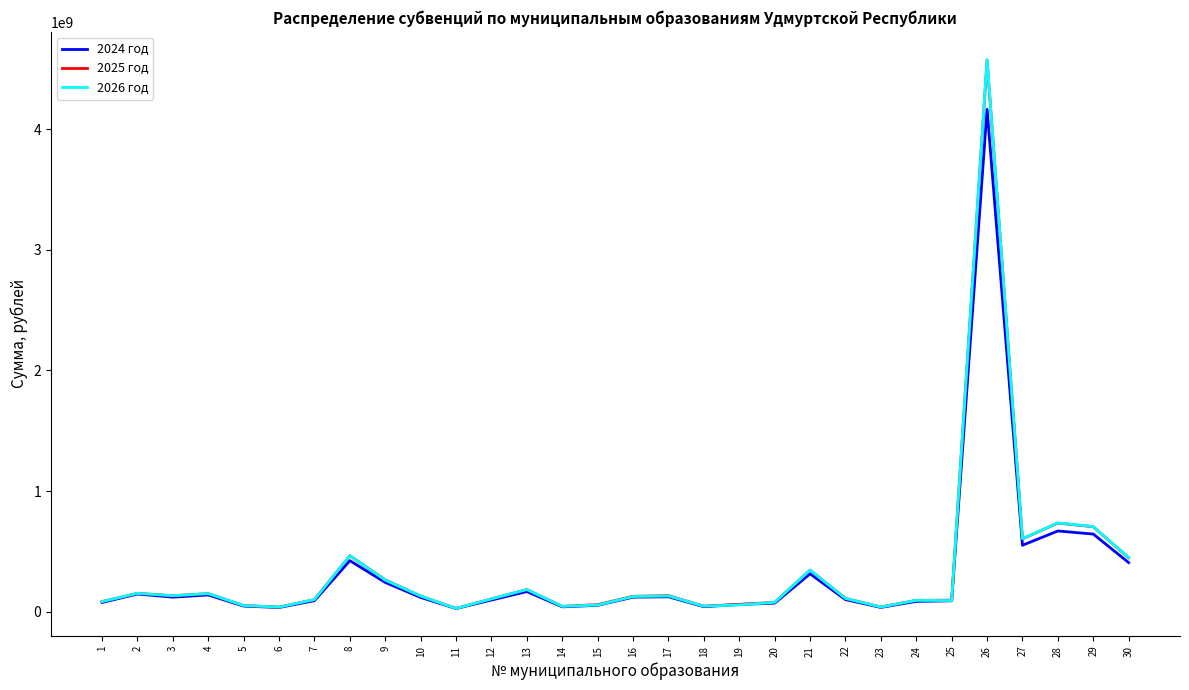

What is the maximum value shown in the chart?

4578738212.4